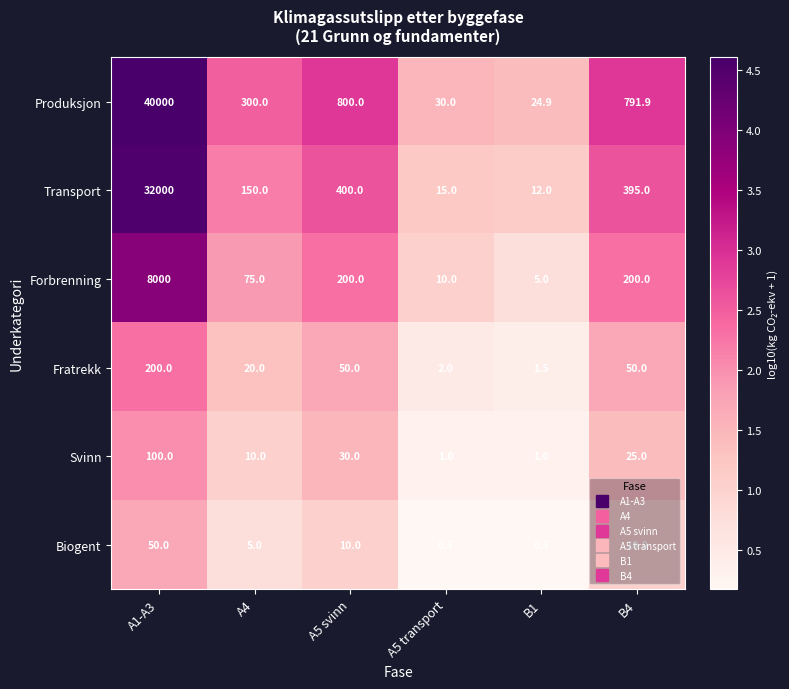

Is it true that Forbrenning equals 8000.0 at A1-A3?

True